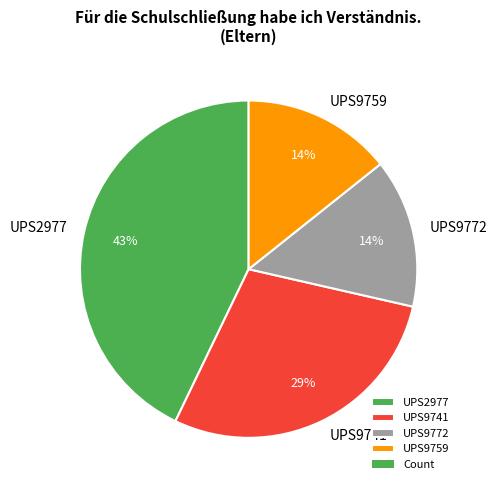

What percentage is the UPS9772 slice, to the nearest percent?

14%